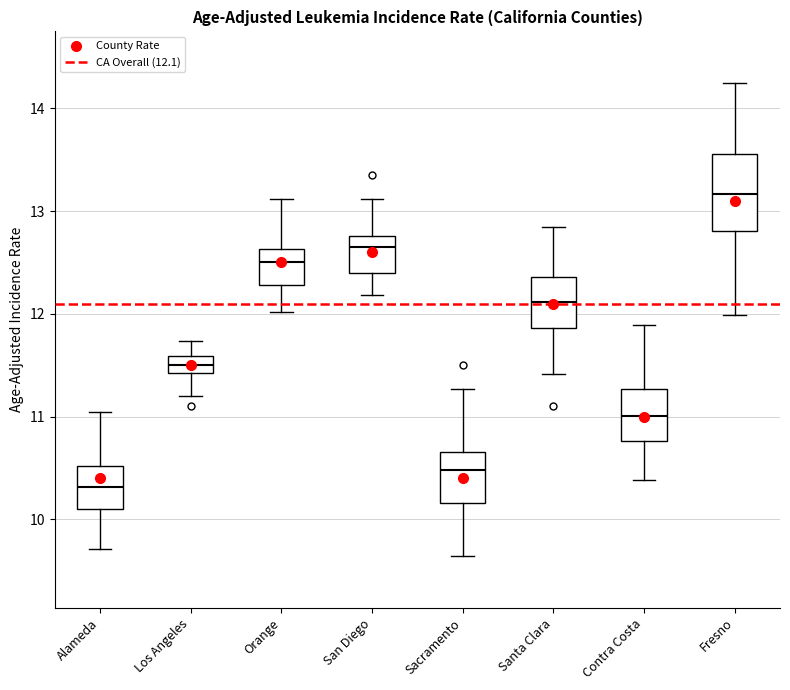

Where is the upper edge of the box for Los Angeles on the y-axis? The values are not printed on the chart, so give them approximately, as read against the axis.

11.6